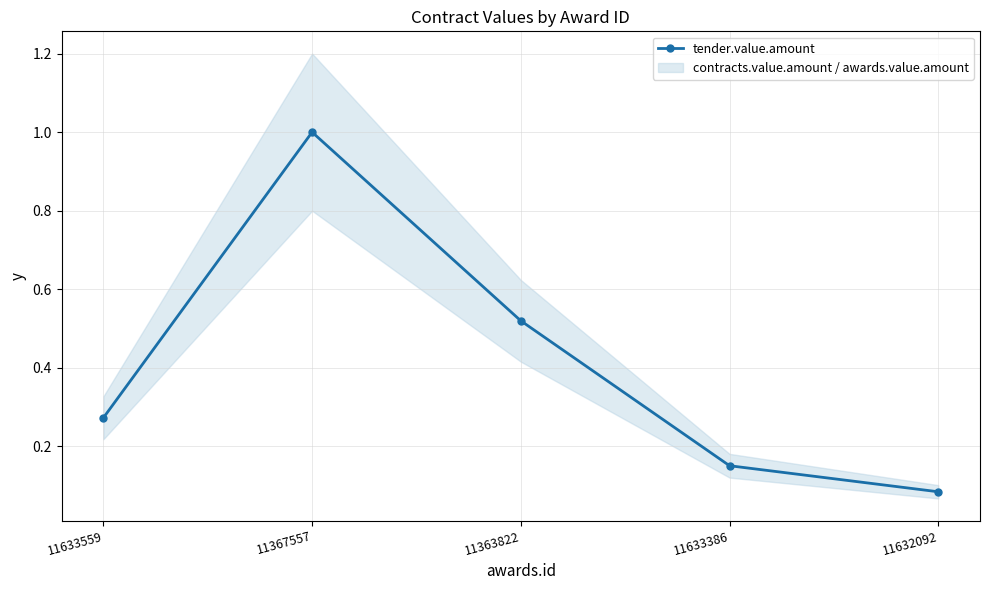

Reading right to left, list all the values displayed in this chart.

0.1	0.2	0.5	1.0	0.3